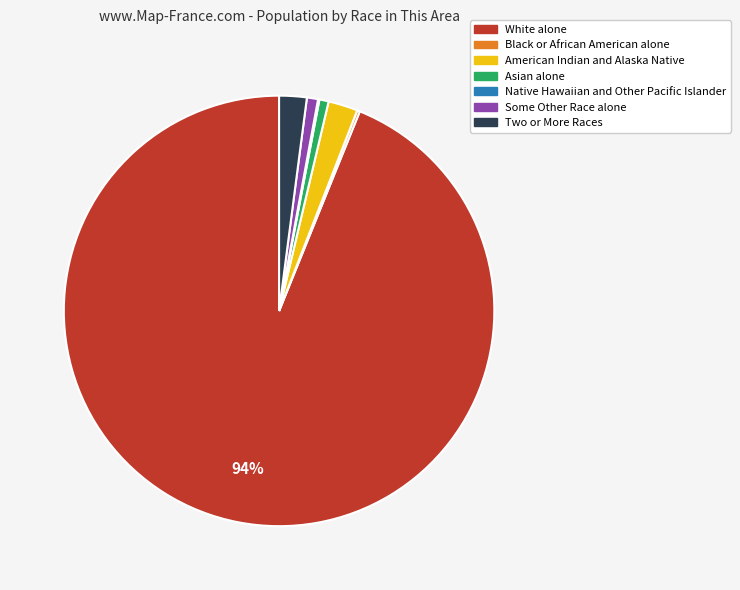

Between Asian alone and White alone, which is larger?

White alone